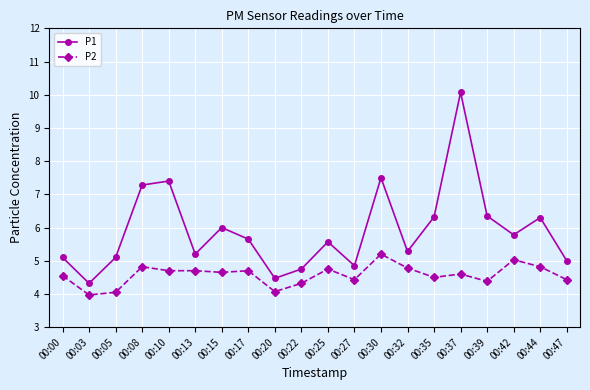

What is the difference between the second highest and minimum values in the P2 series?

1.1